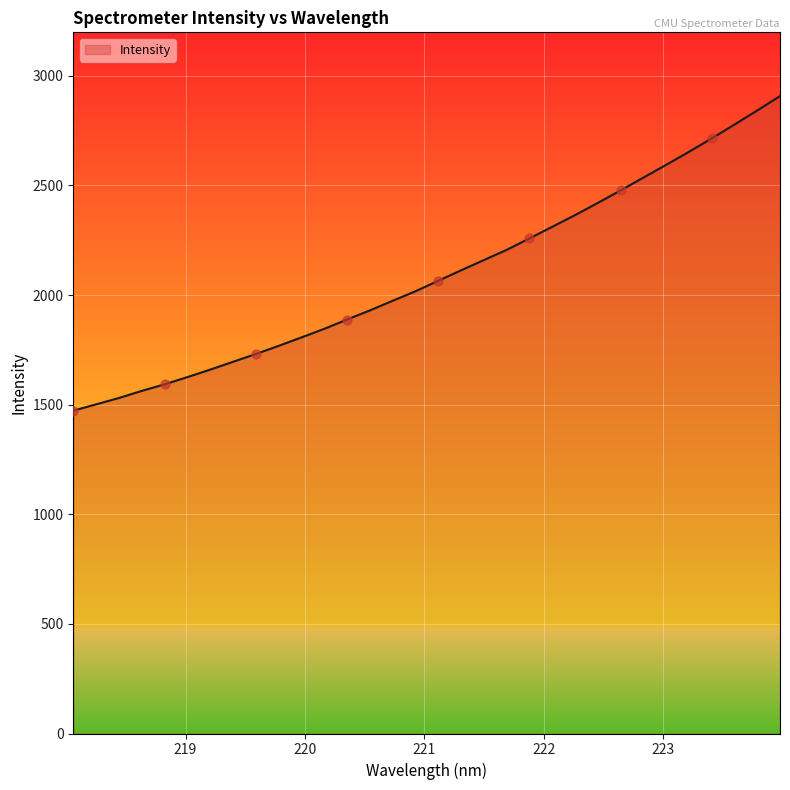

What is the difference between the maximum and minimum values?

1435.0